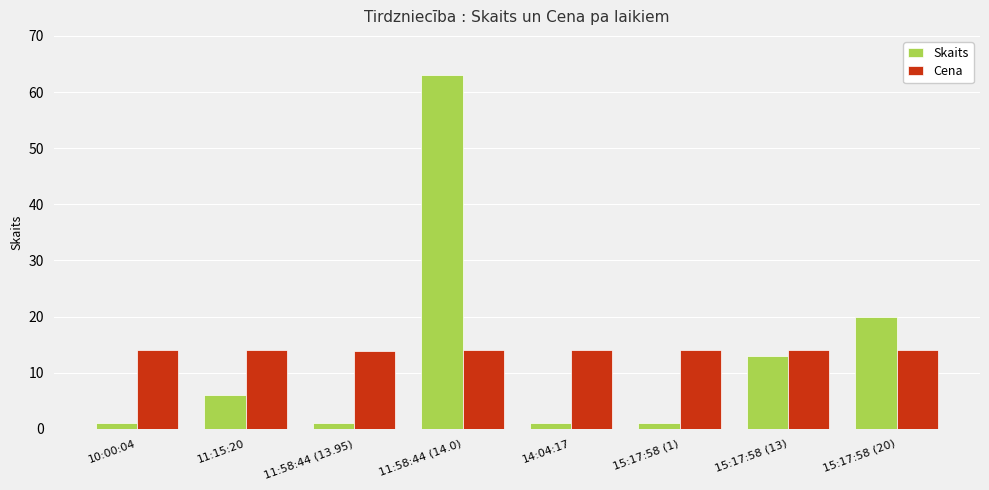

What is the sum of all Cena values?

112.0